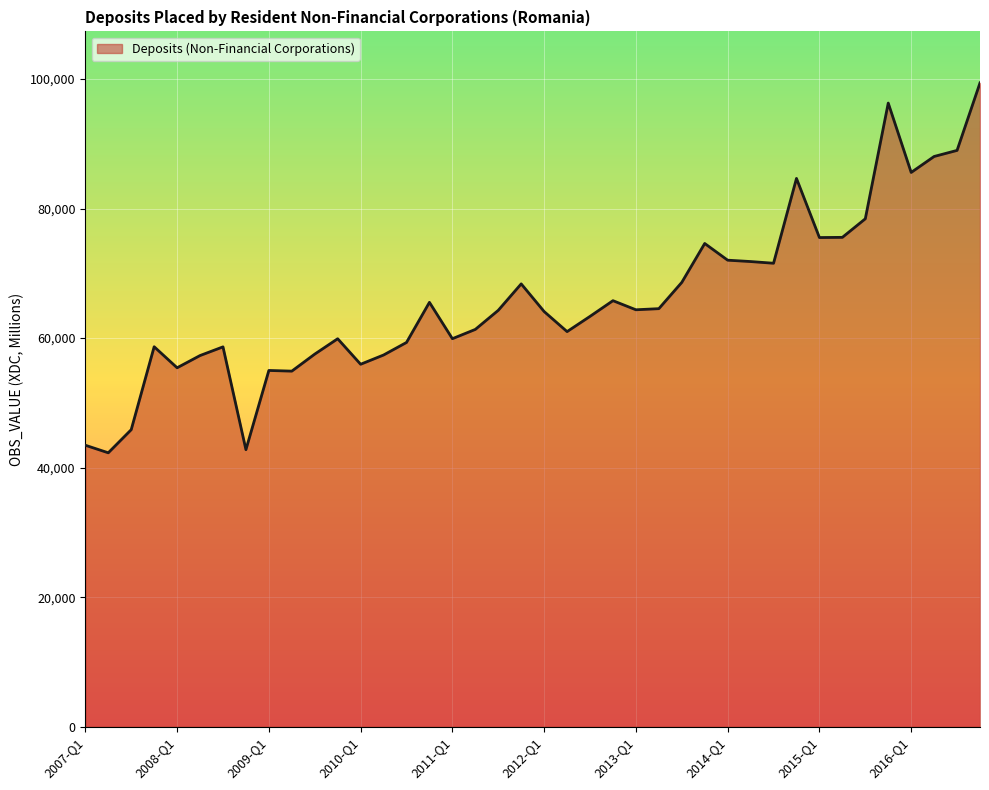

What is the maximum value shown in the chart?

99400.2